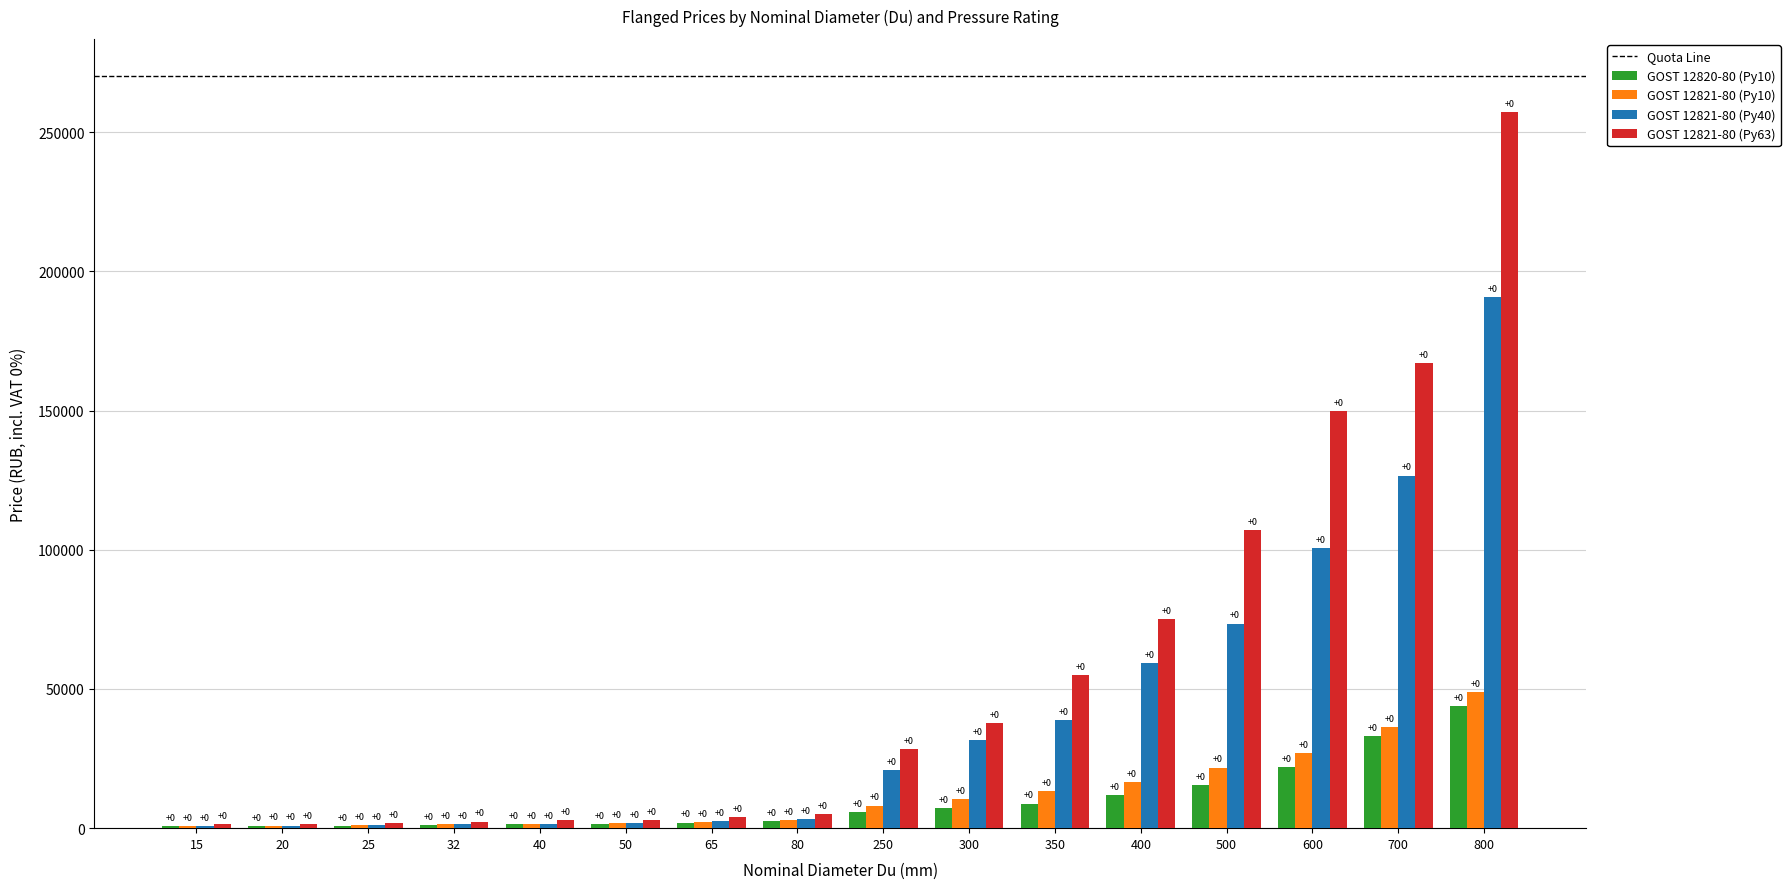

Are the bars grouped side by side (vs. stacked)?

Yes